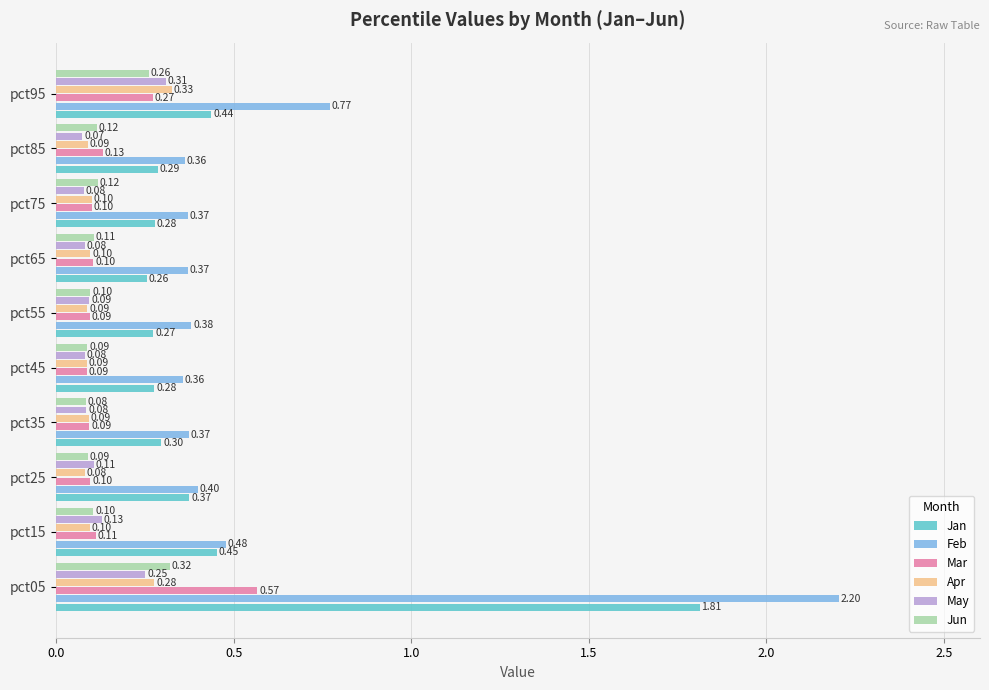

At which label is Jun closest to 0?

pct35